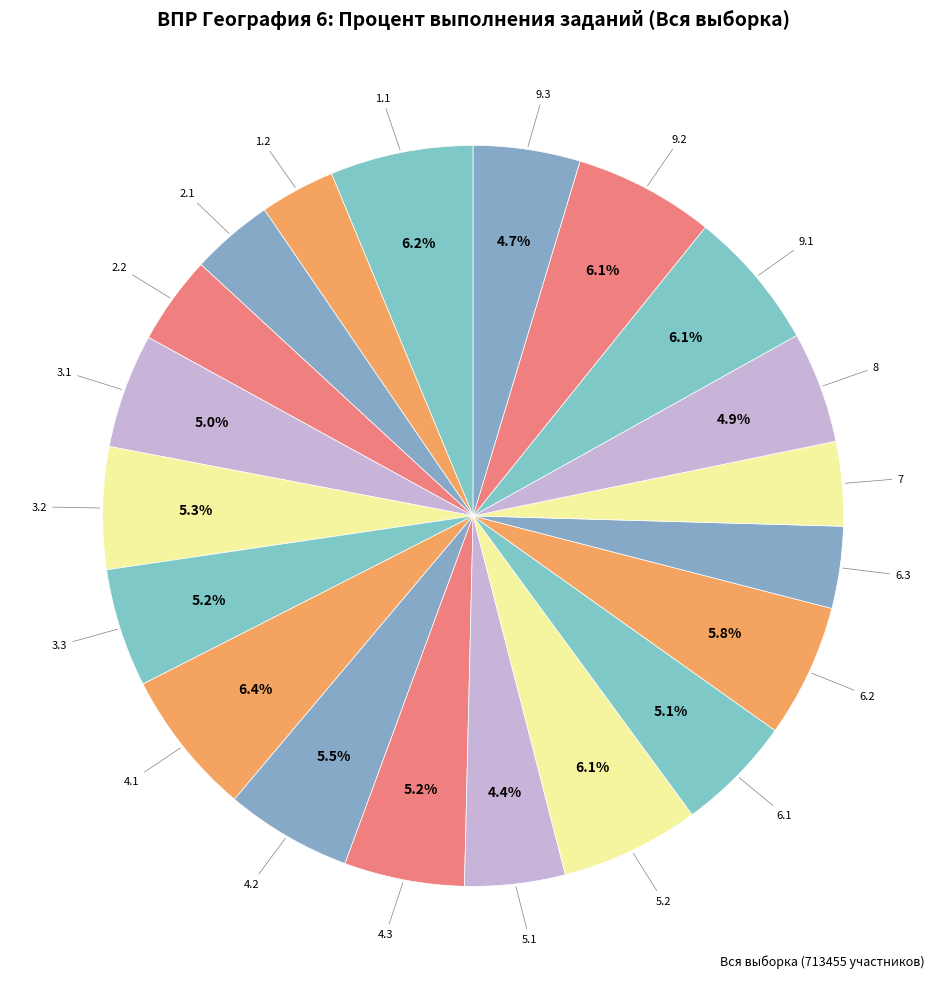

Count the number of slices in the pie.

20